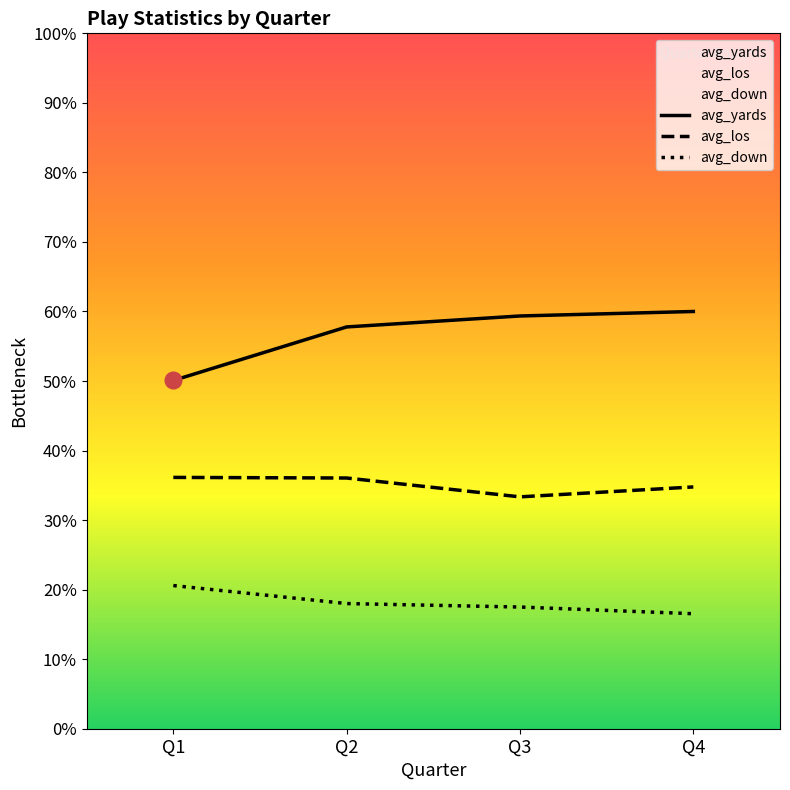

What is the sum of the avg_down values at Q3 and Q1?

38.1